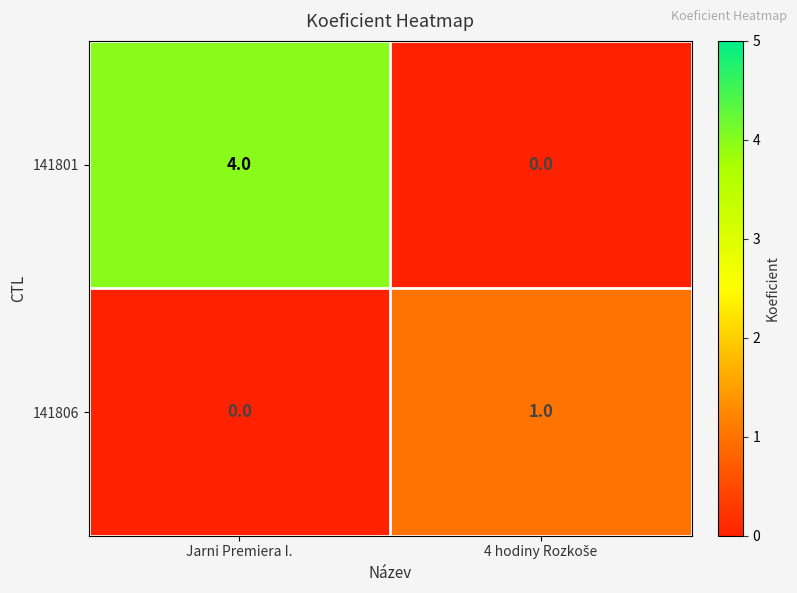

Reading right to left, transcribe all the data shown in this chart.

141801: 0	4
141806: 1	0